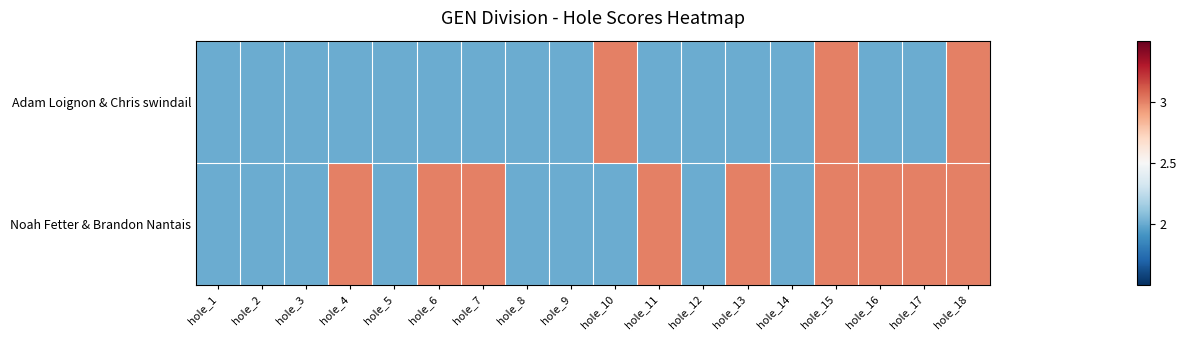

Which series has the largest range (max minus min)?

Adam Loignon & Chris swindail